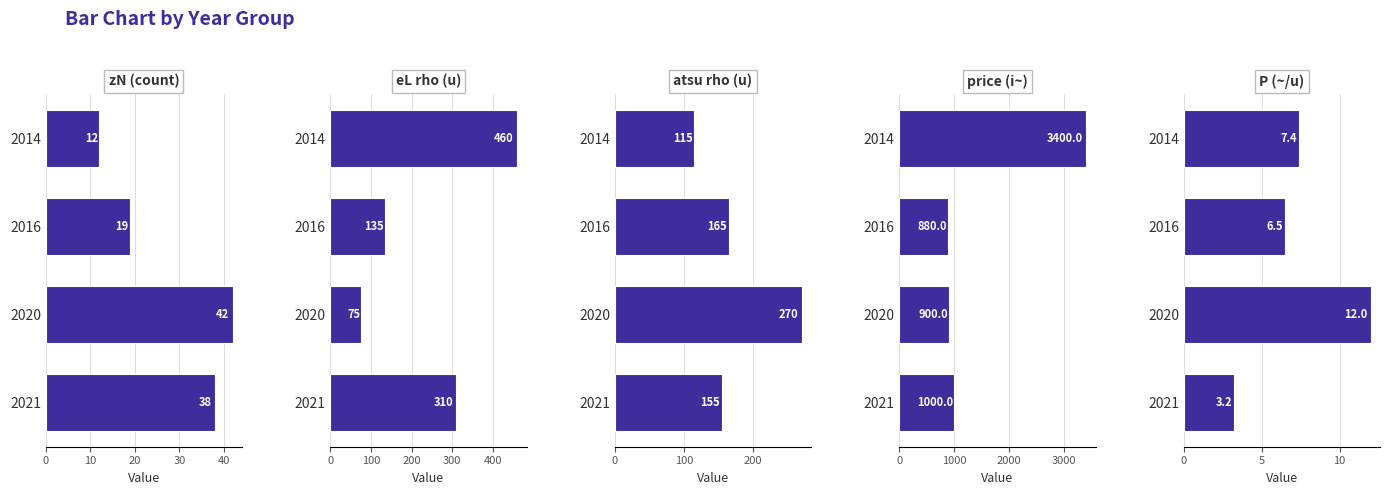

Count the eL rho (u) values in the range 135 to 460.

3